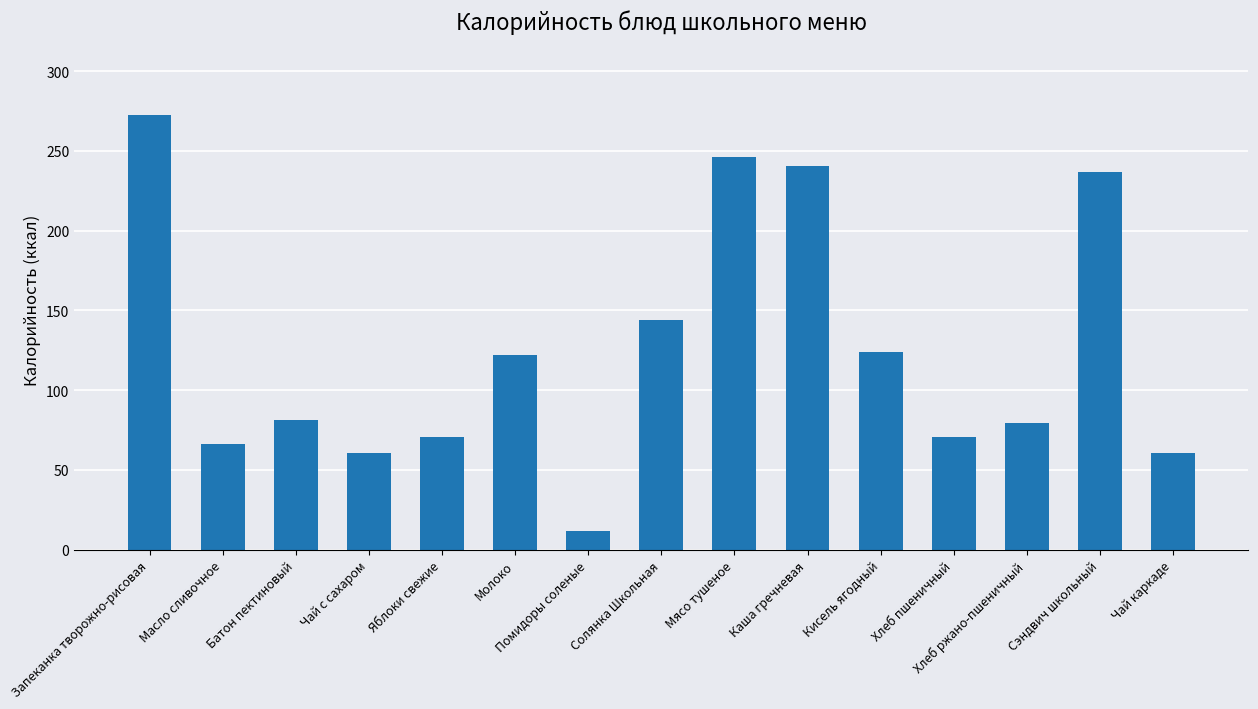

Reading left to right, transcribe all the data shown in this chart.

272.6	66.1	81.0	60.5	70.5	121.8	11.6	143.8	246.4	240.5	123.7	70.5	79.2	236.9	60.5